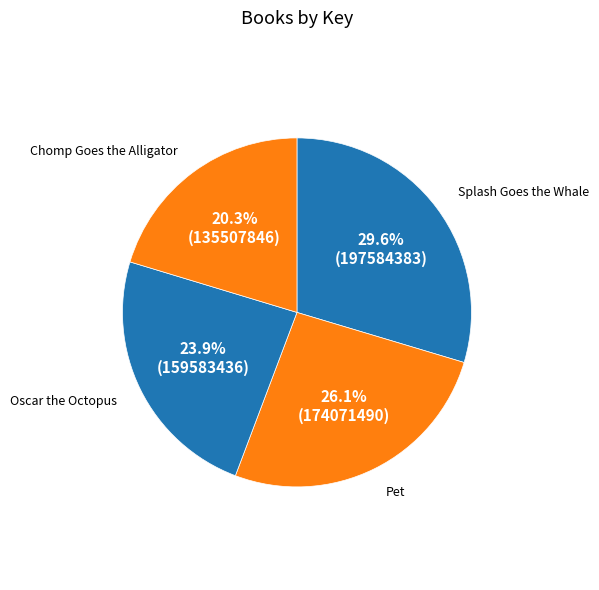

Do Pet and Oscar the Octopus together represent more than half of the pie?

Yes